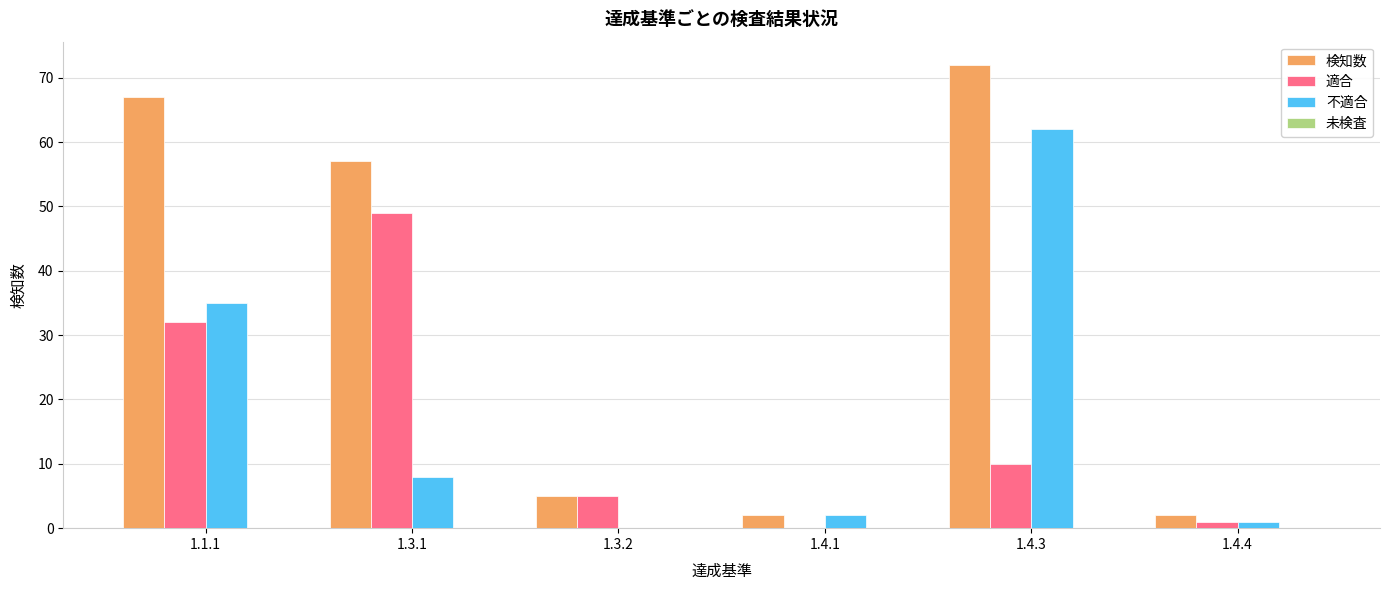

At which category is the sum across all series the highest?

1.4.3